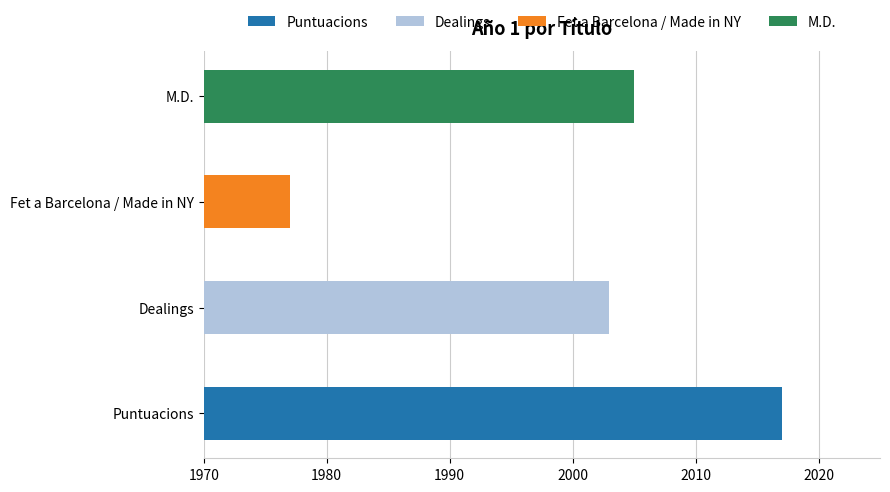

What is the average value?

2000